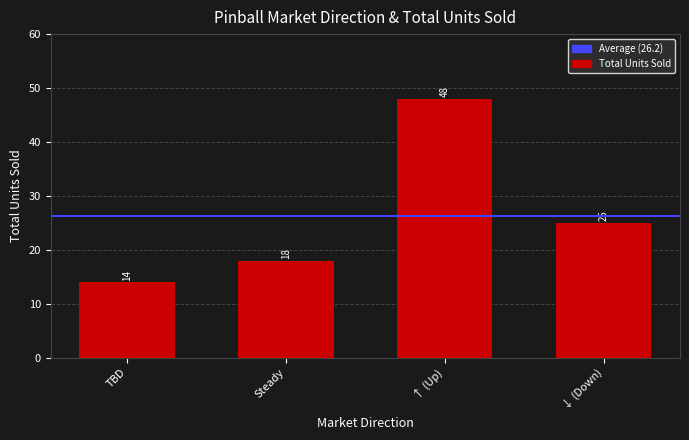

What is the difference between the second highest and minimum values?

11